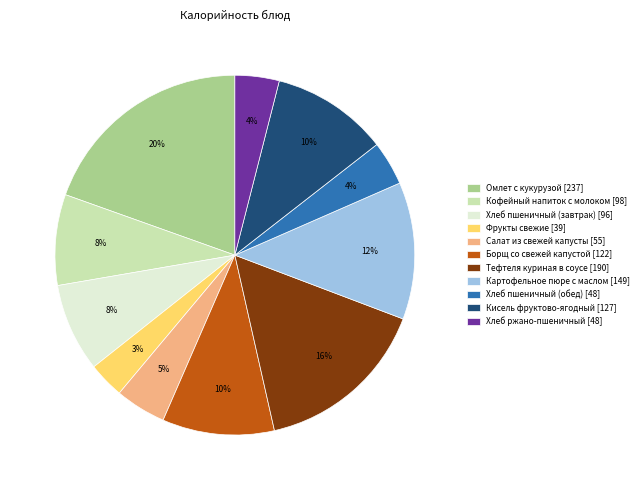

Which category has the biggest portion of the pie?

Омлет с кукурузой